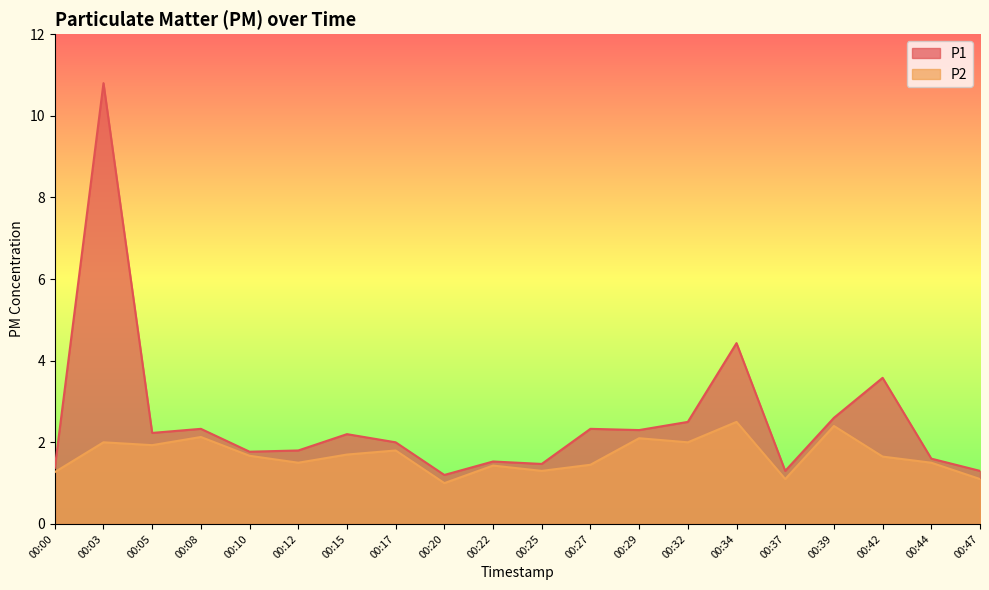

List the series in order of their overall mean, highest first.

P1, P2